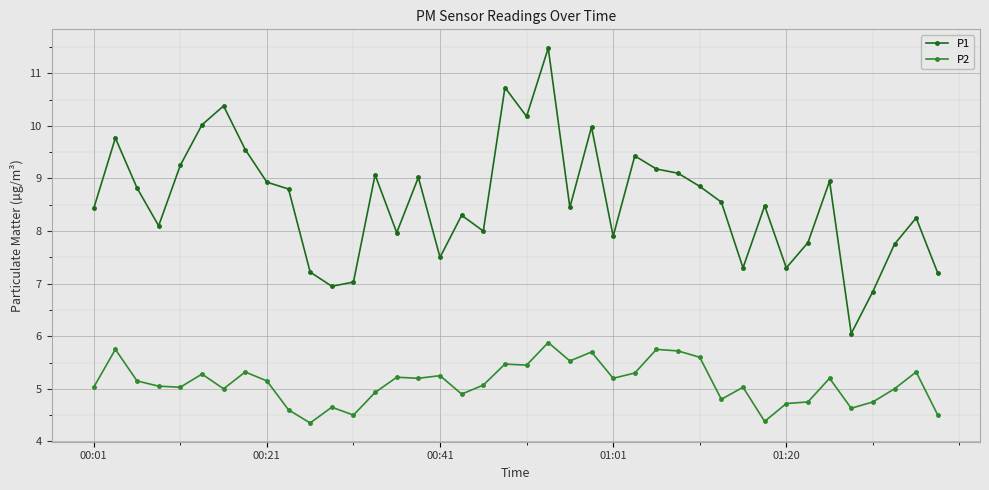

Does the chart display data point markers on the line(s)?

Yes